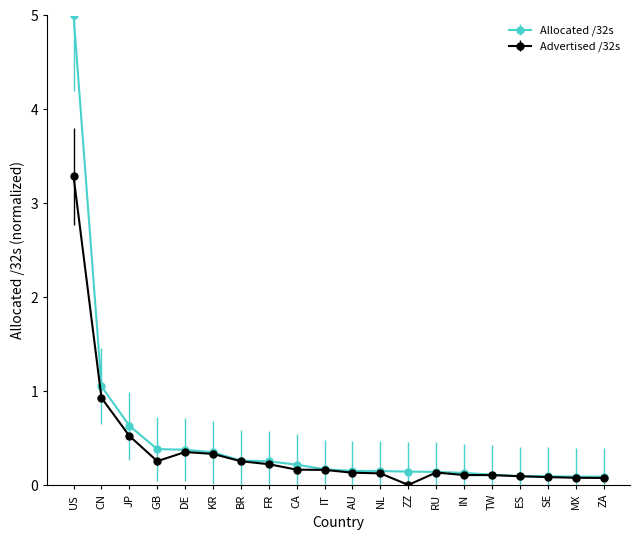

At which category does the chart reach its peak across all series?

US